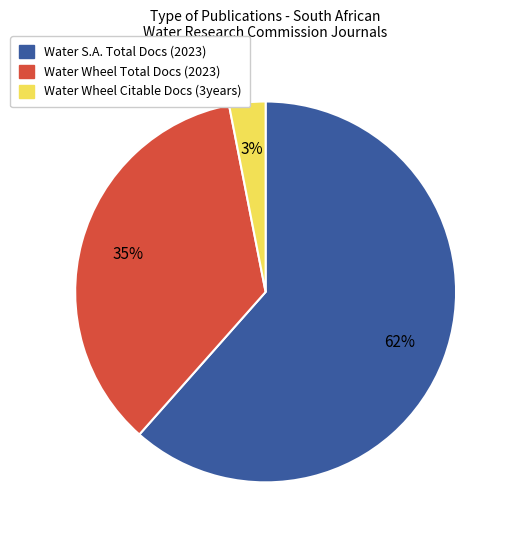

Does any single category account for the majority?

Yes